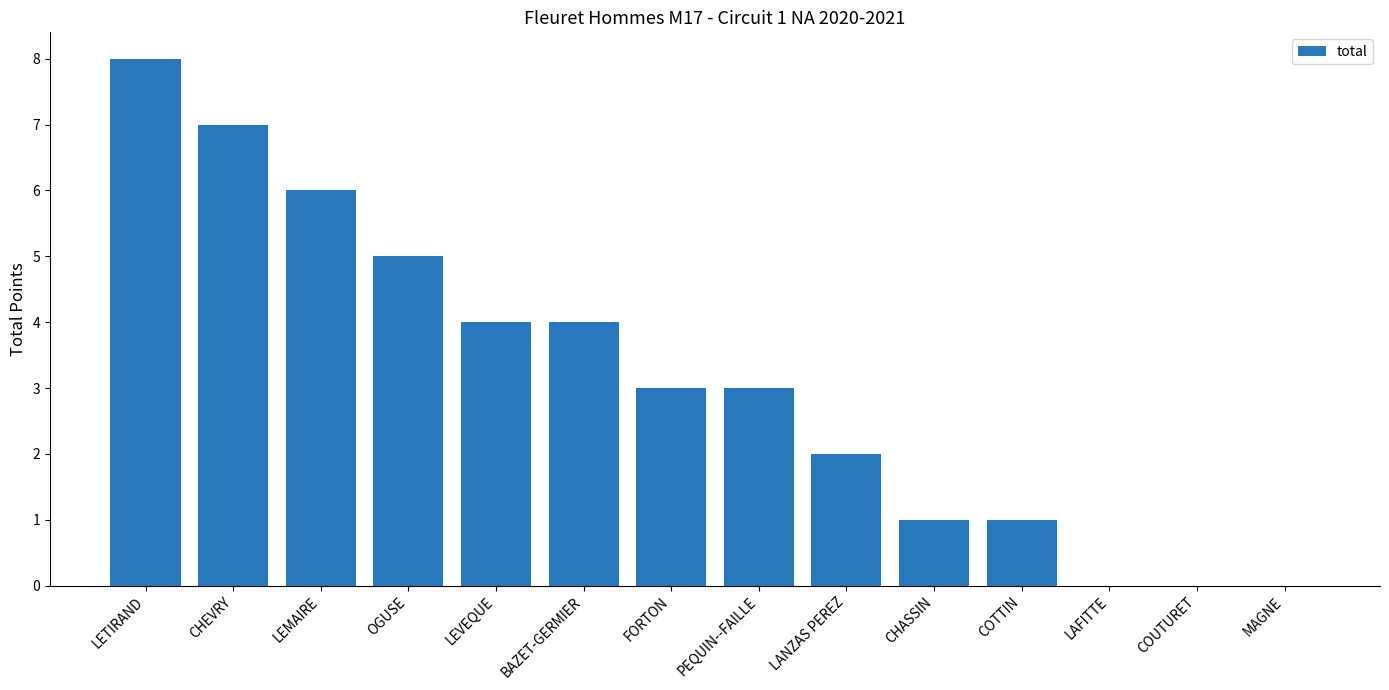

Are the bars horizontal?

No